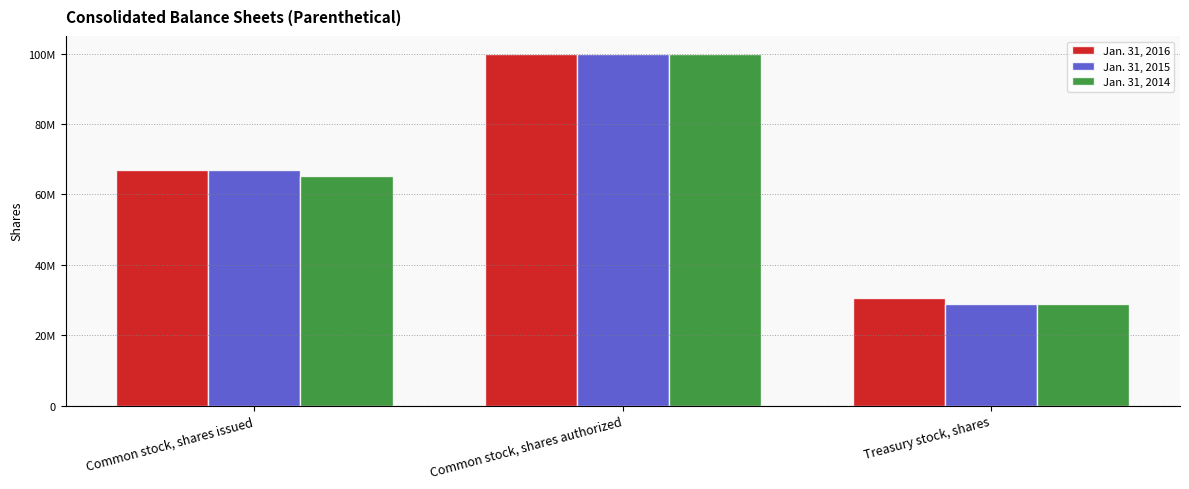

Are the bars horizontal?

No